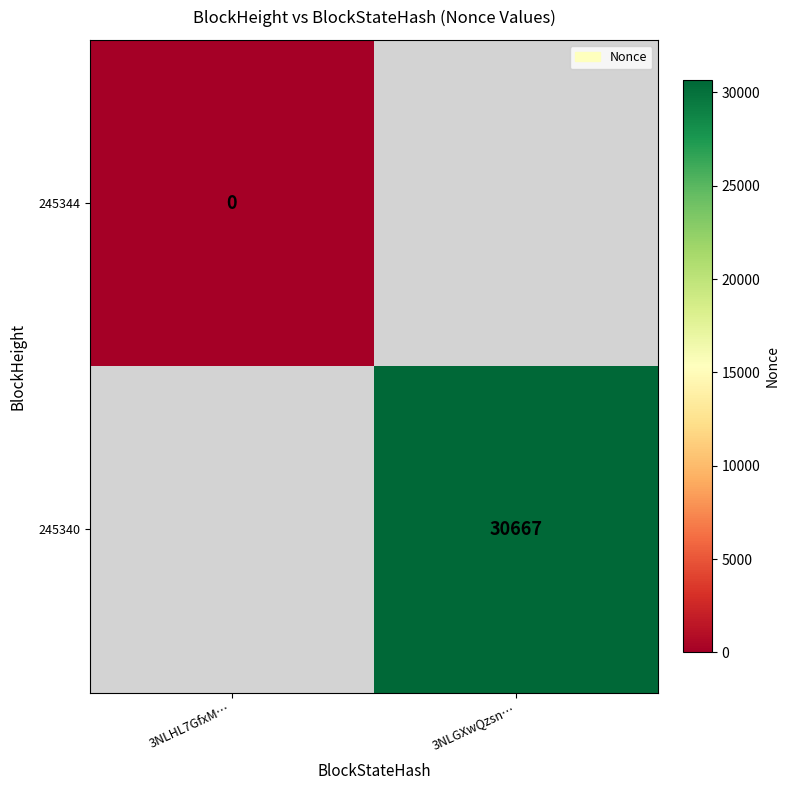

Is the value of 245344 at 3NLHL7GfxM… greater than the value of 245340 at 3NLGXwQzsn…?

No